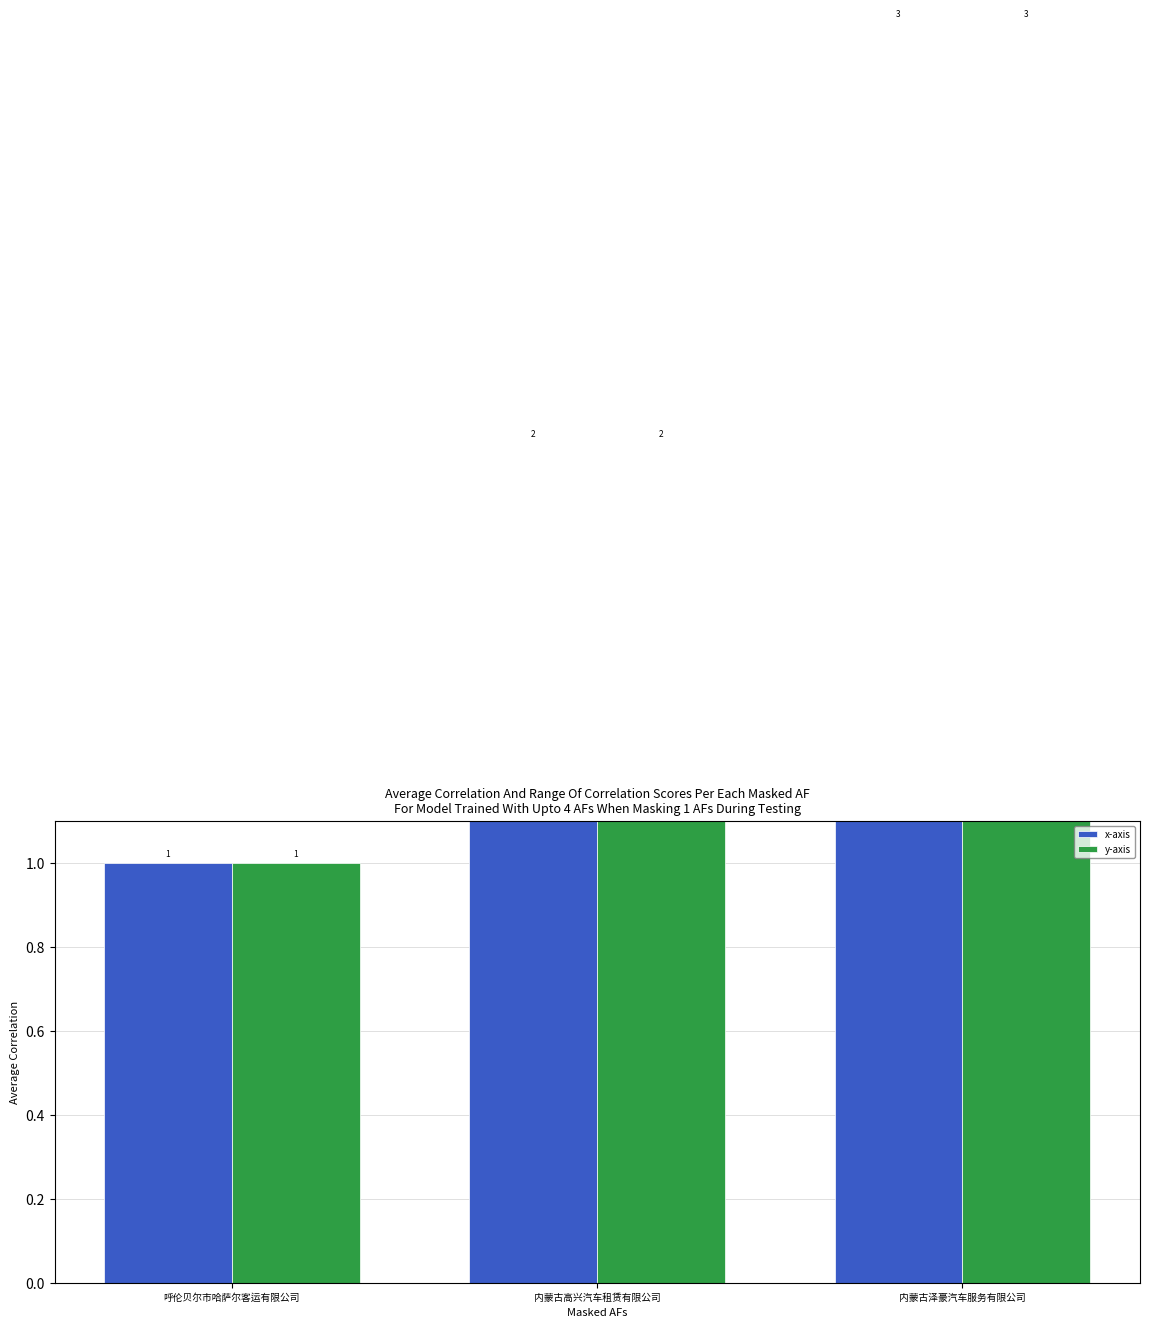

What is the difference between the maximum and second lowest values in the x-axis series?

1